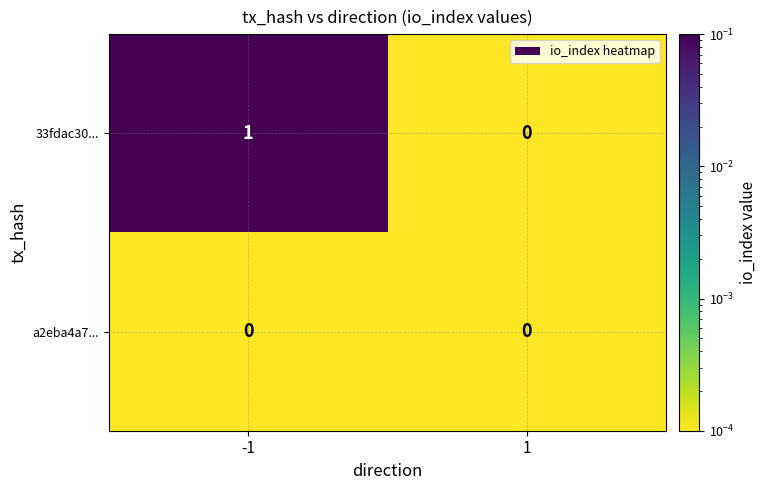

True or false: a2eba4a7... has a value of 0 at 1.

True